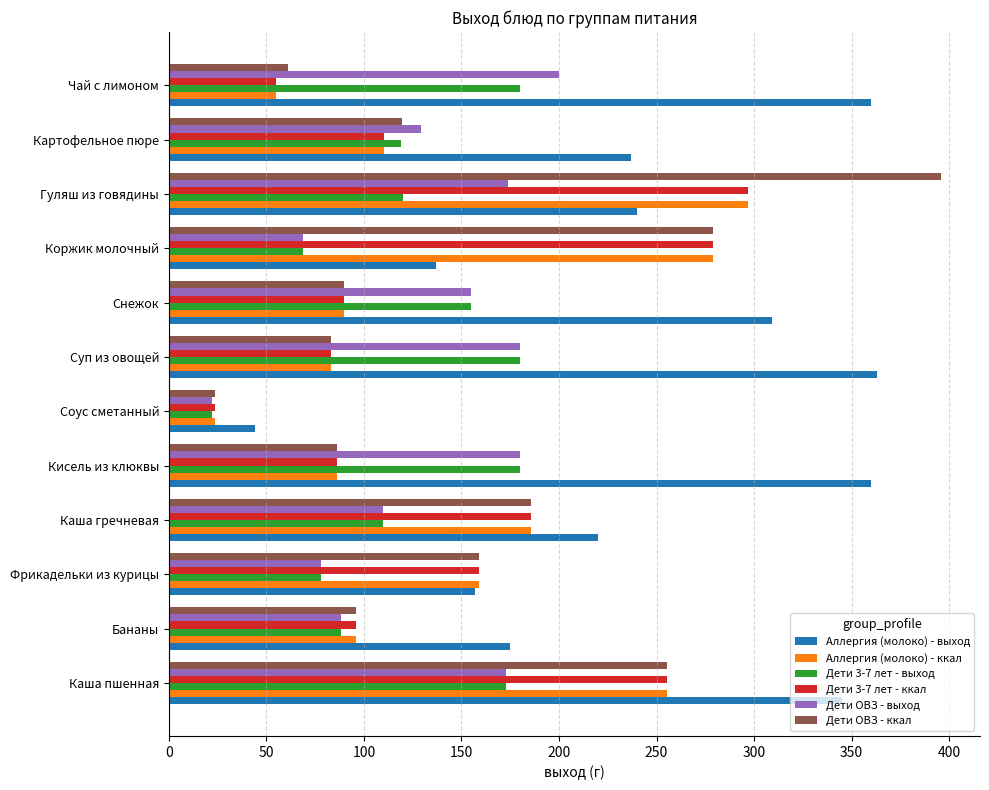

What is the average value of the Дети ОВЗ - ккал series?

152.9